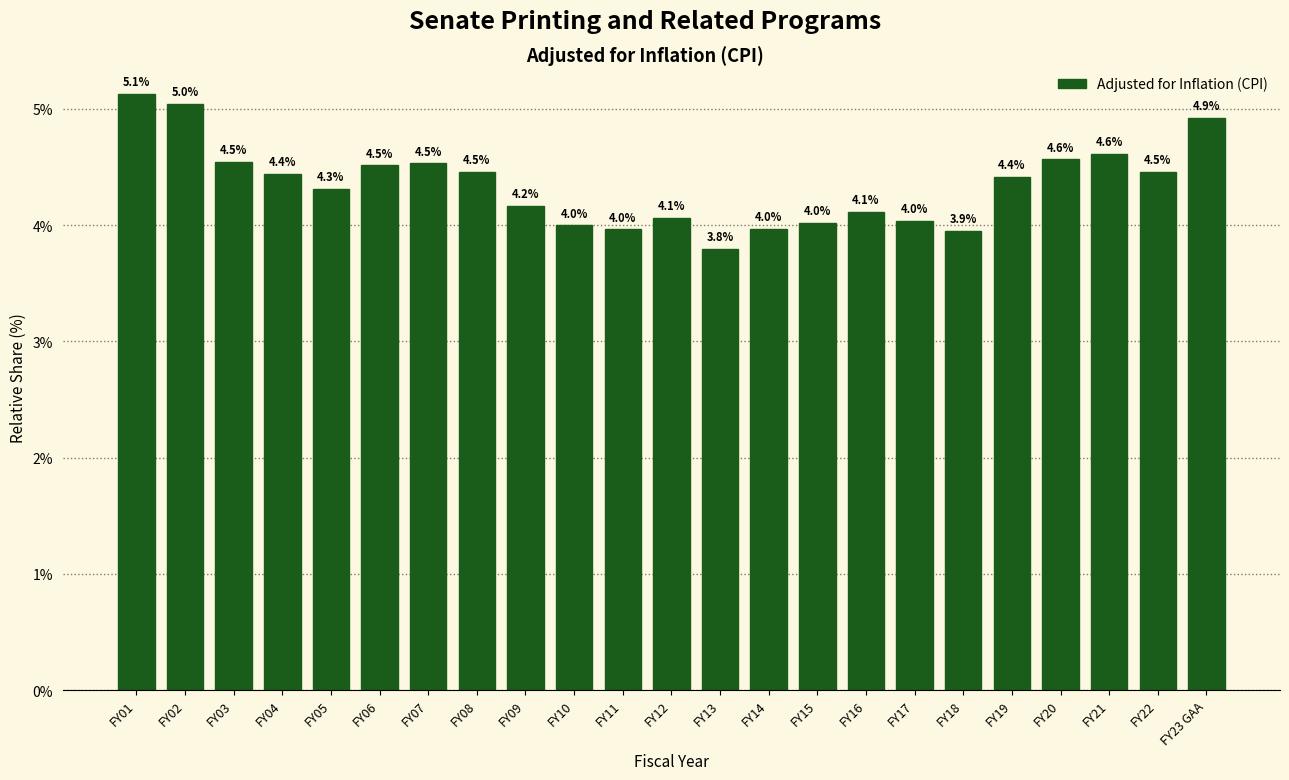

Reading right to left, what are all the values shown in this chart?

FY23 GAA=4.9	FY22=4.5	FY21=4.6	FY20=4.6	FY19=4.4	FY18=3.9	FY17=4.0	FY16=4.1	FY15=4.0	FY14=4.0	FY13=3.8	FY12=4.1	FY11=4.0	FY10=4.0	FY09=4.2	FY08=4.5	FY07=4.5	FY06=4.5	FY05=4.3	FY04=4.4	FY03=4.5	FY02=5.0	FY01=5.1